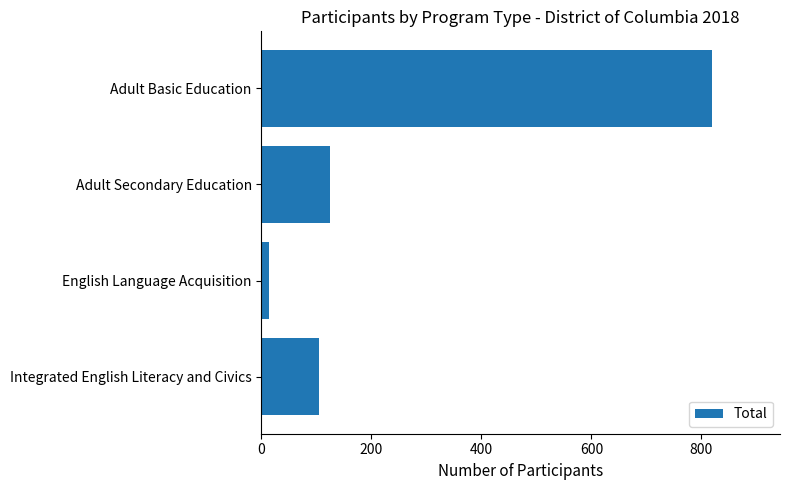

Rank the categories by value from lowest to highest.

English Language Acquisition, Integrated English Literacy and Civics, Adult Secondary Education, Adult Basic Education